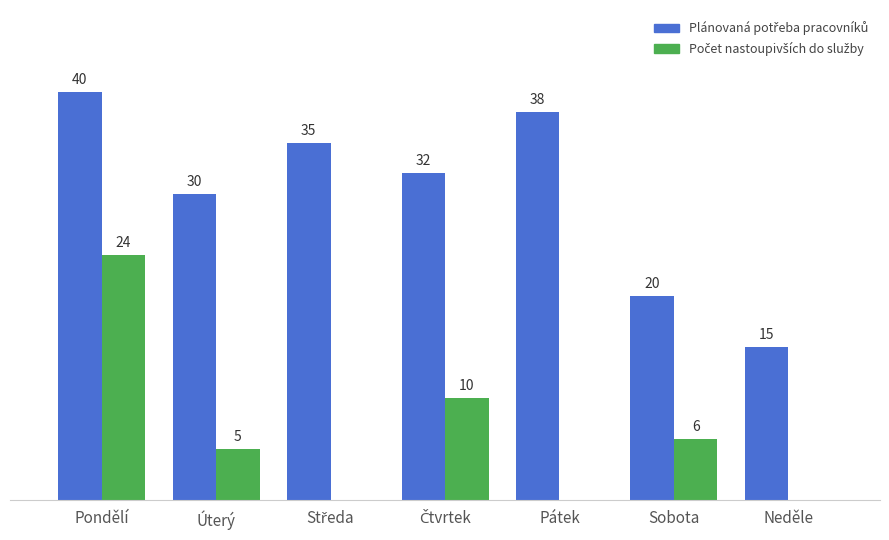

At which category is the sum across all series the highest?

Pondělí